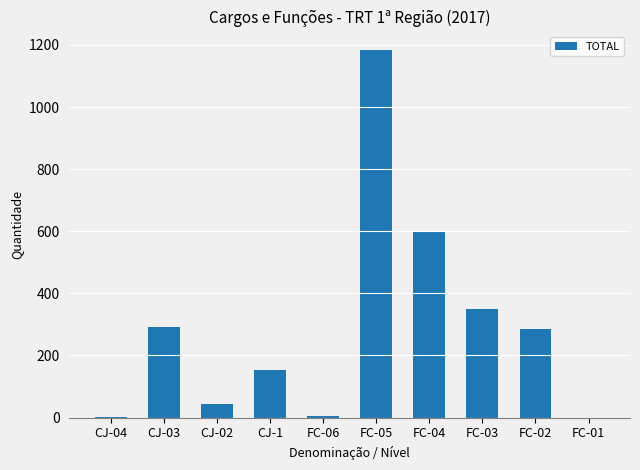

Is it true that the value at FC-04 is 314?

False